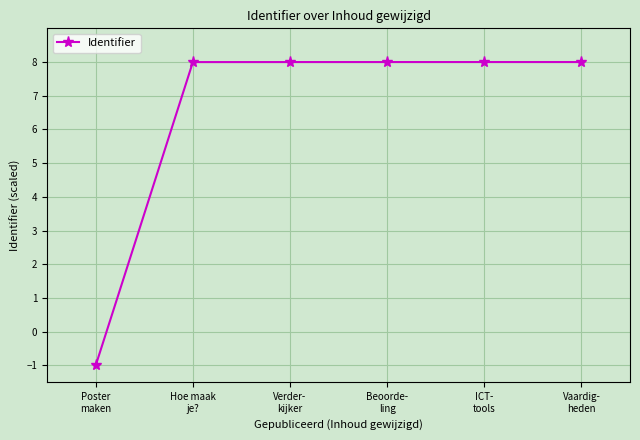

What is the value of the 4th point from the left?

8.0